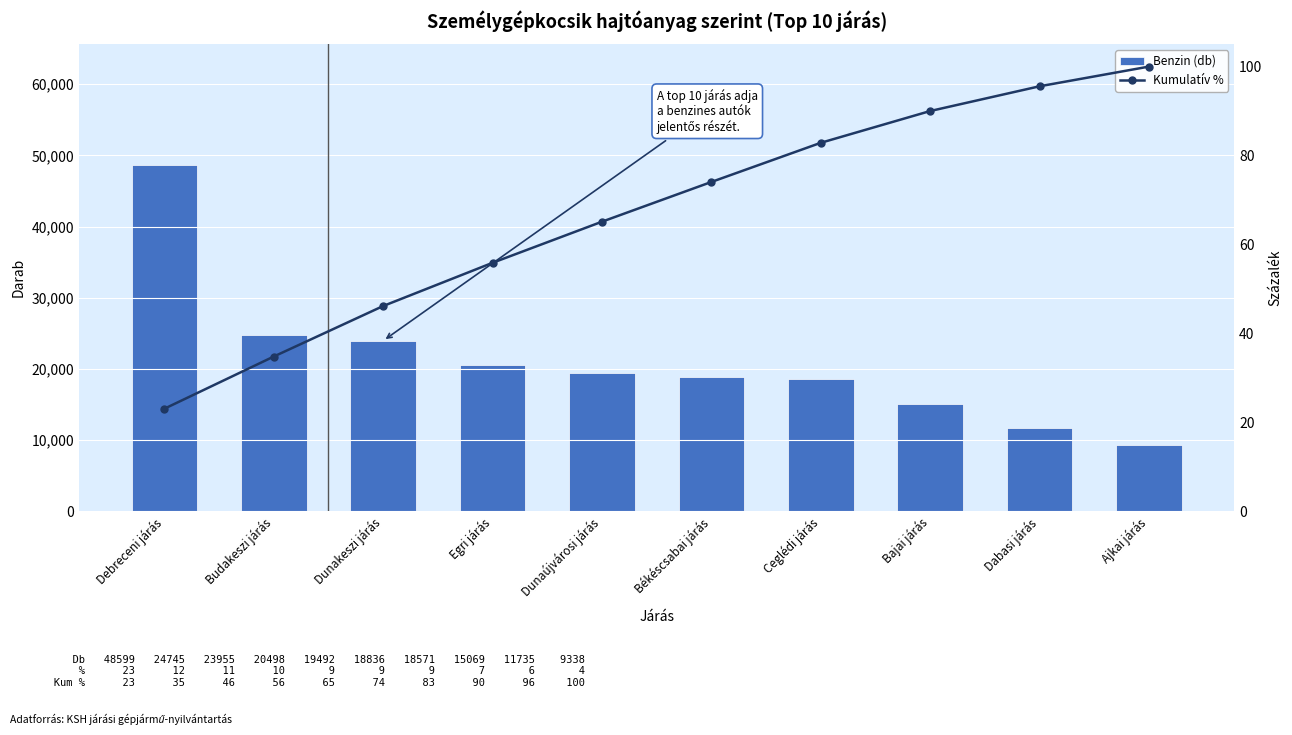

At which category is the sum across all series the highest?

Debreceni járás